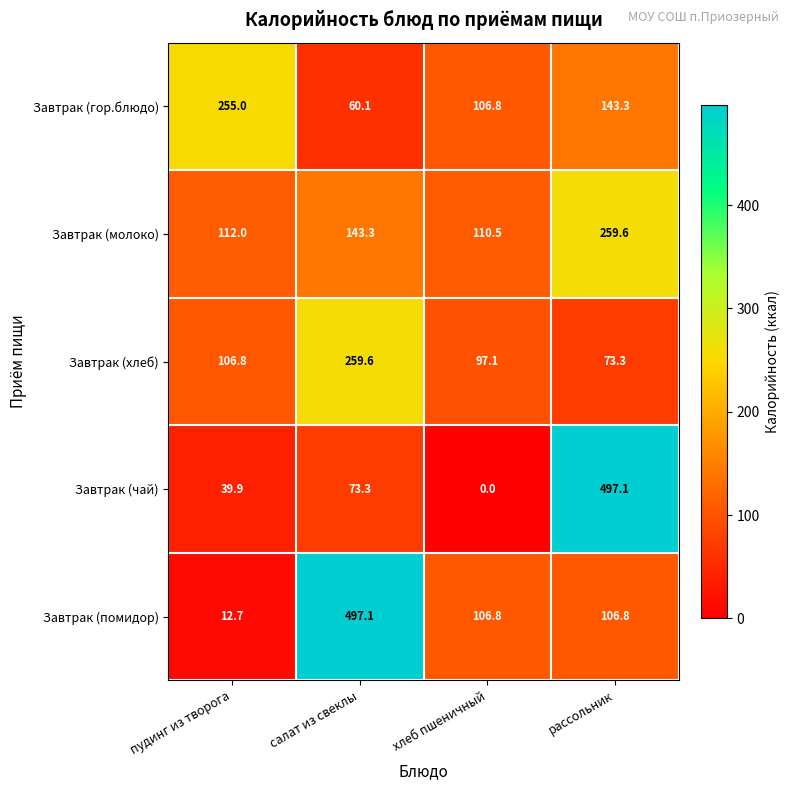

What is the greatest value displayed?

497.1